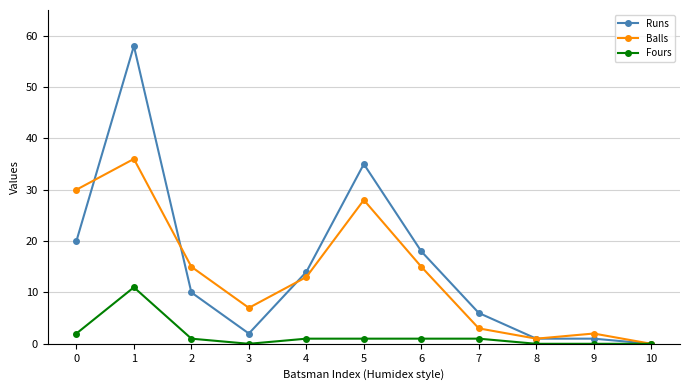

The value of Balls at 5 is 49. True or false?

False